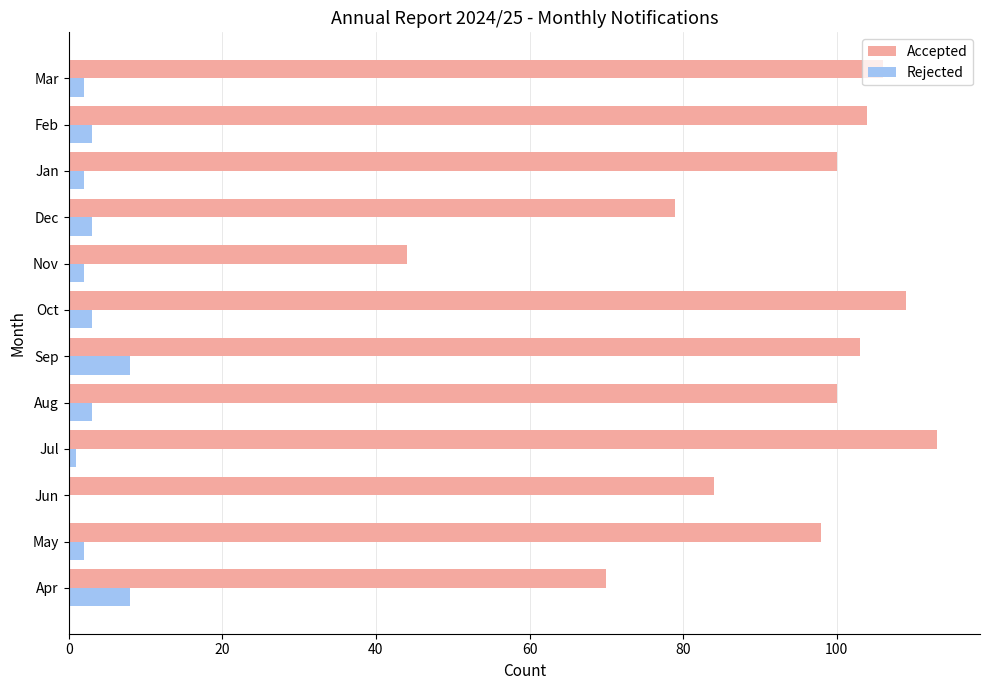

What is the maximum value shown in the chart?

113